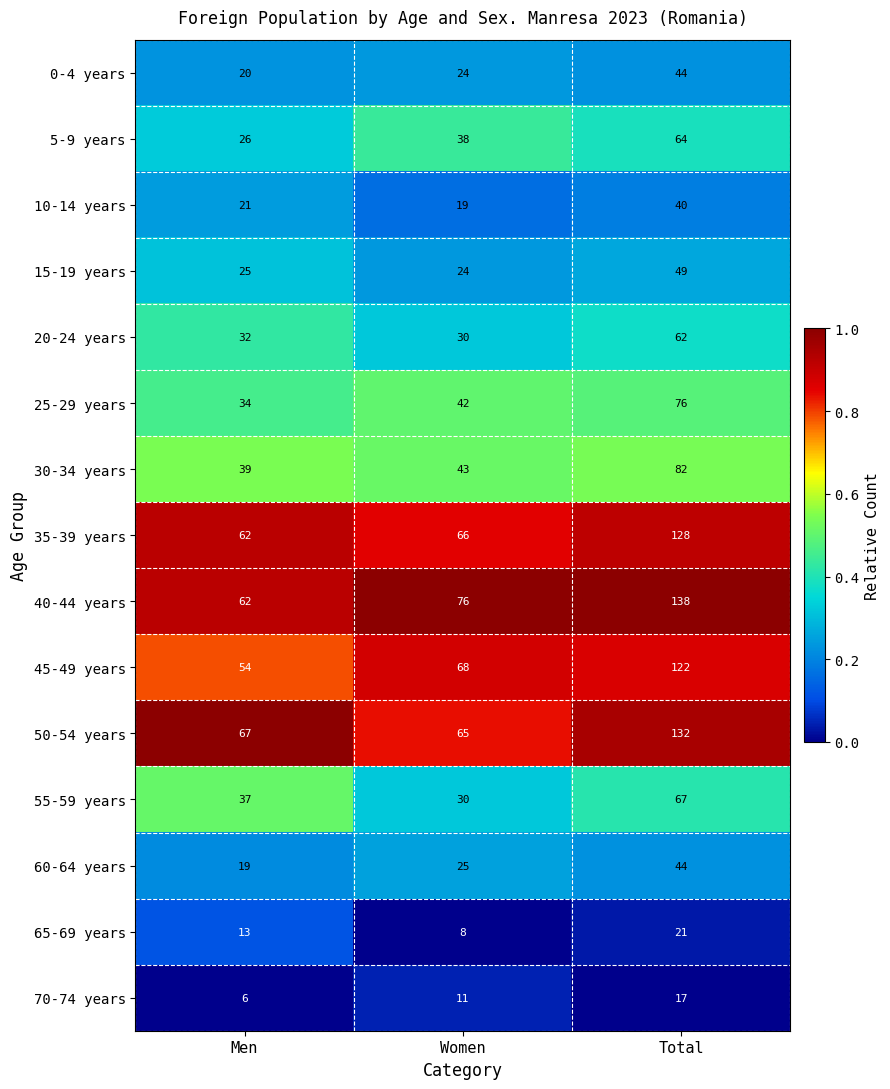

Which label corresponds to the largest value in the chart?

Total